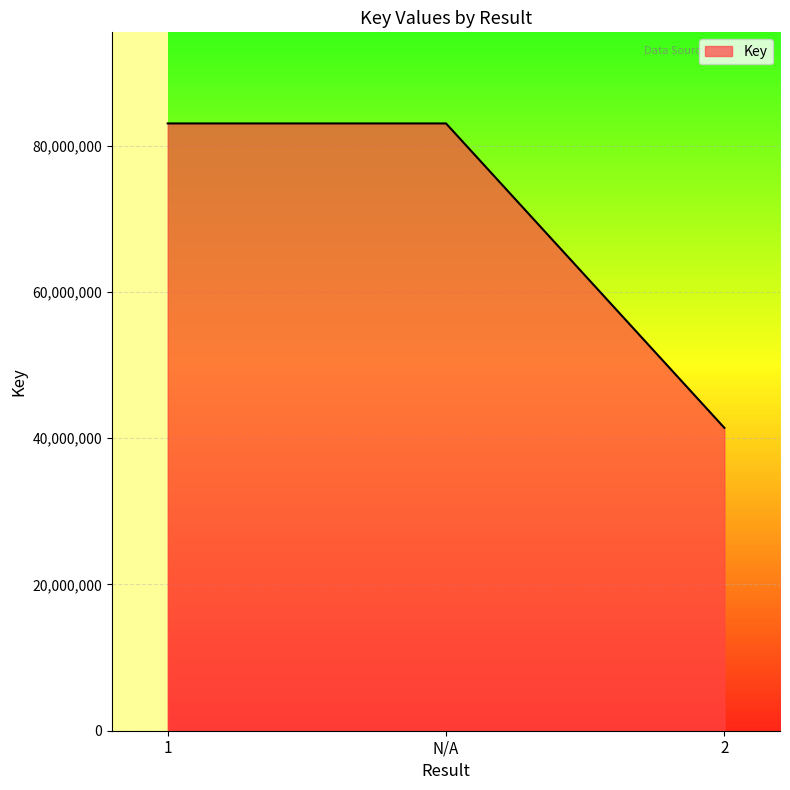

What is the change in value from N/A to 2?

-41632358